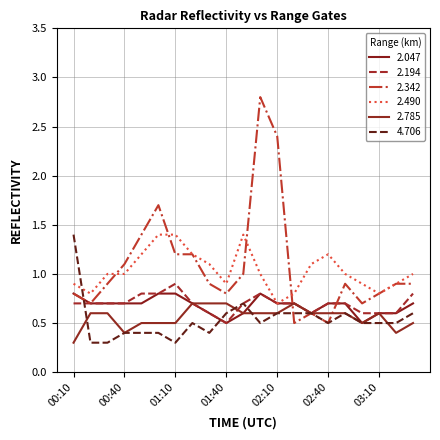

How many lines are shown in the chart?

6